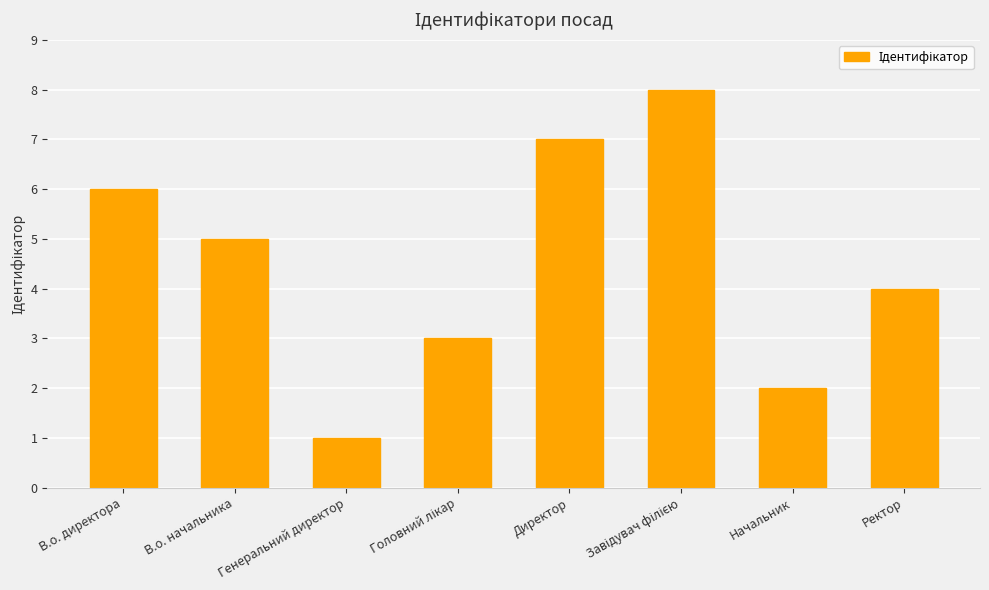

What is the greatest value displayed?

8